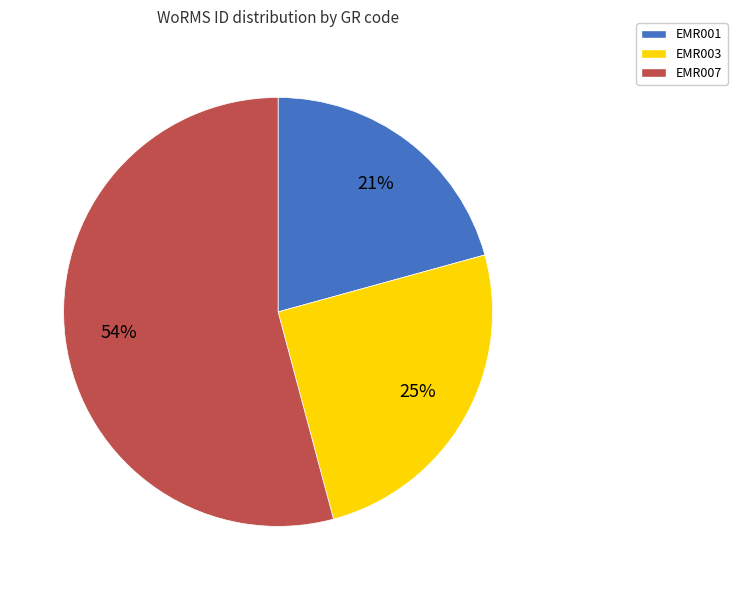

Which category has the smallest portion of the pie?

EMR001